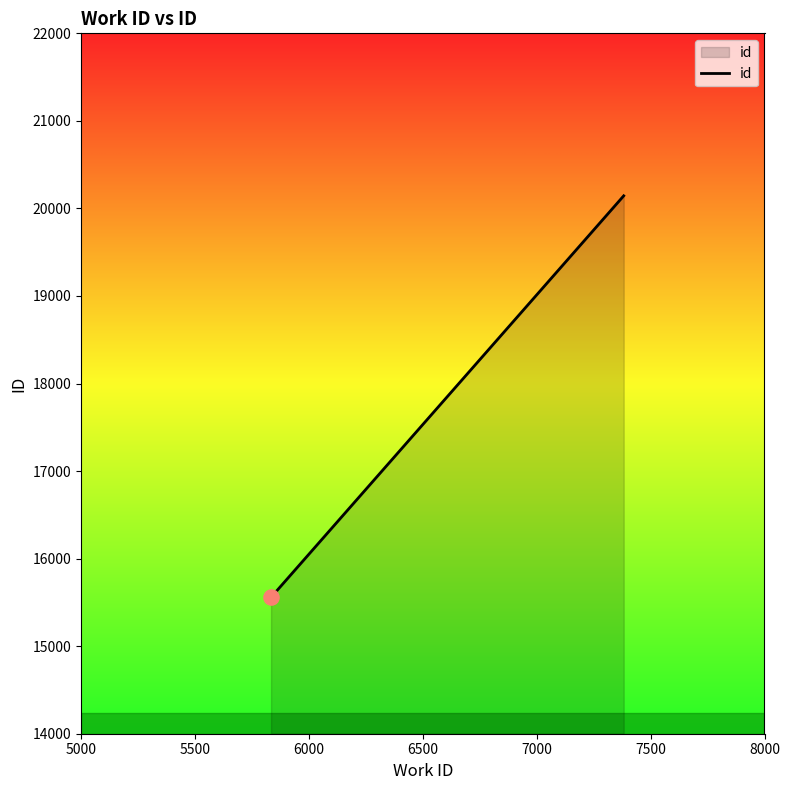

Between 6000 and 5500, which is larger?

6000